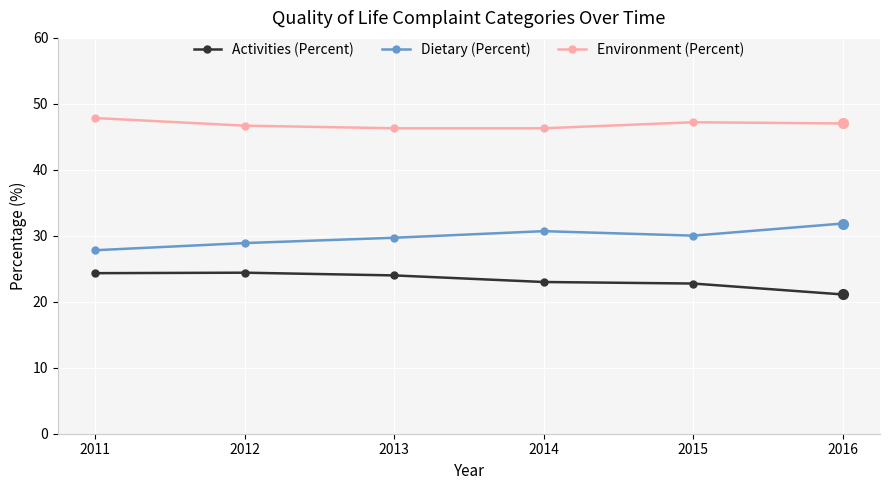

At which label is Dietary (Percent) closest to 29?

2012